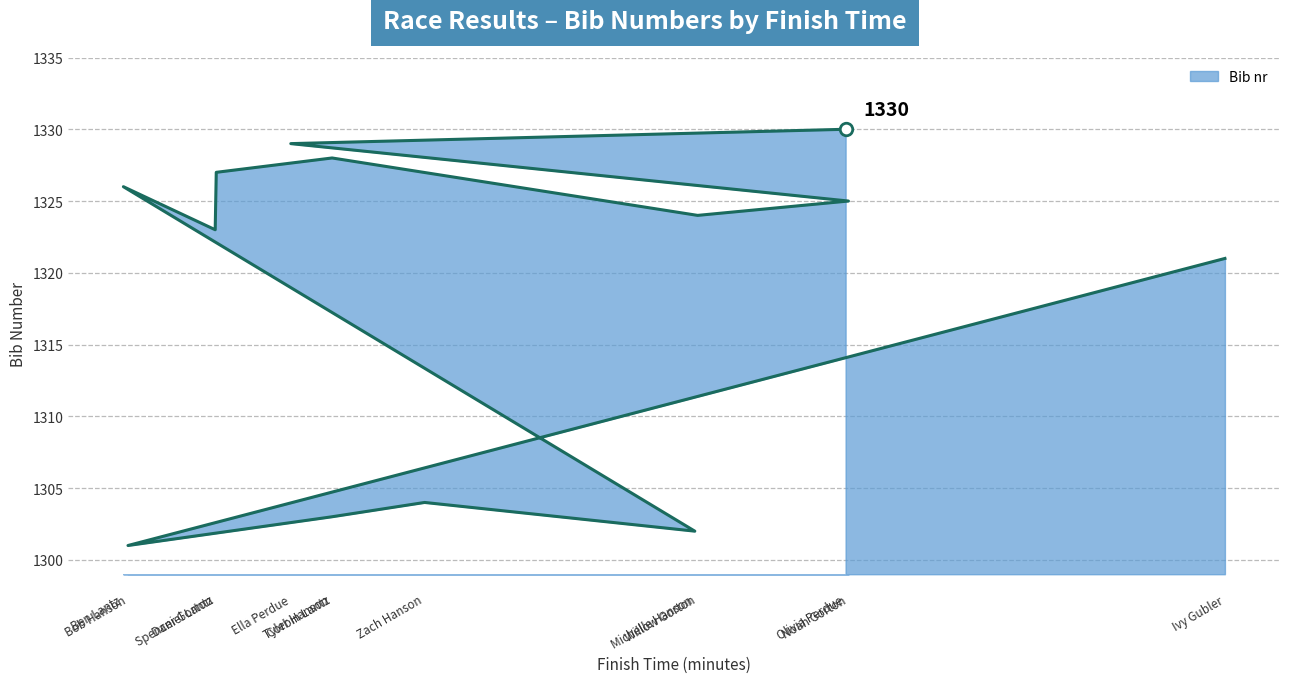

What is the label of the 13th point from the left?

Olivia Perdue